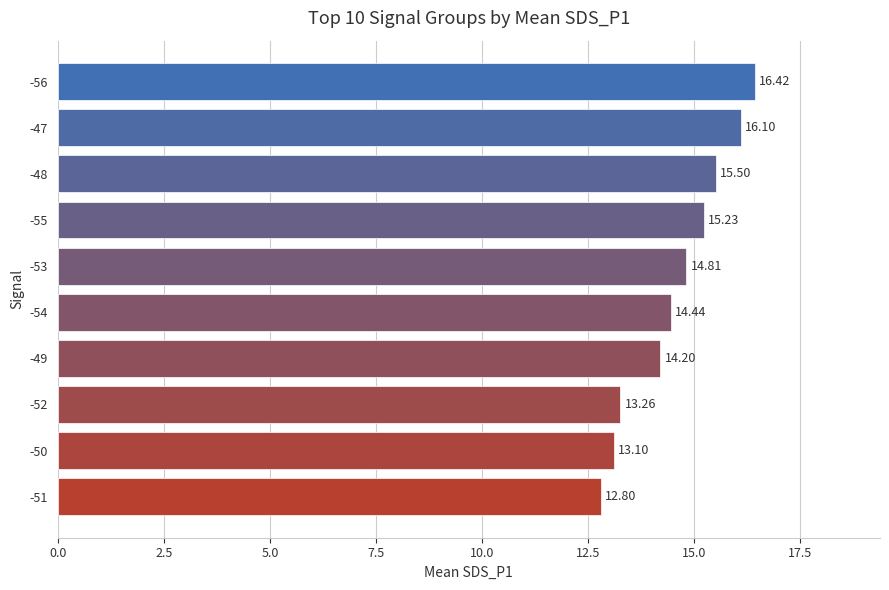

What is the greatest value displayed?

16.4